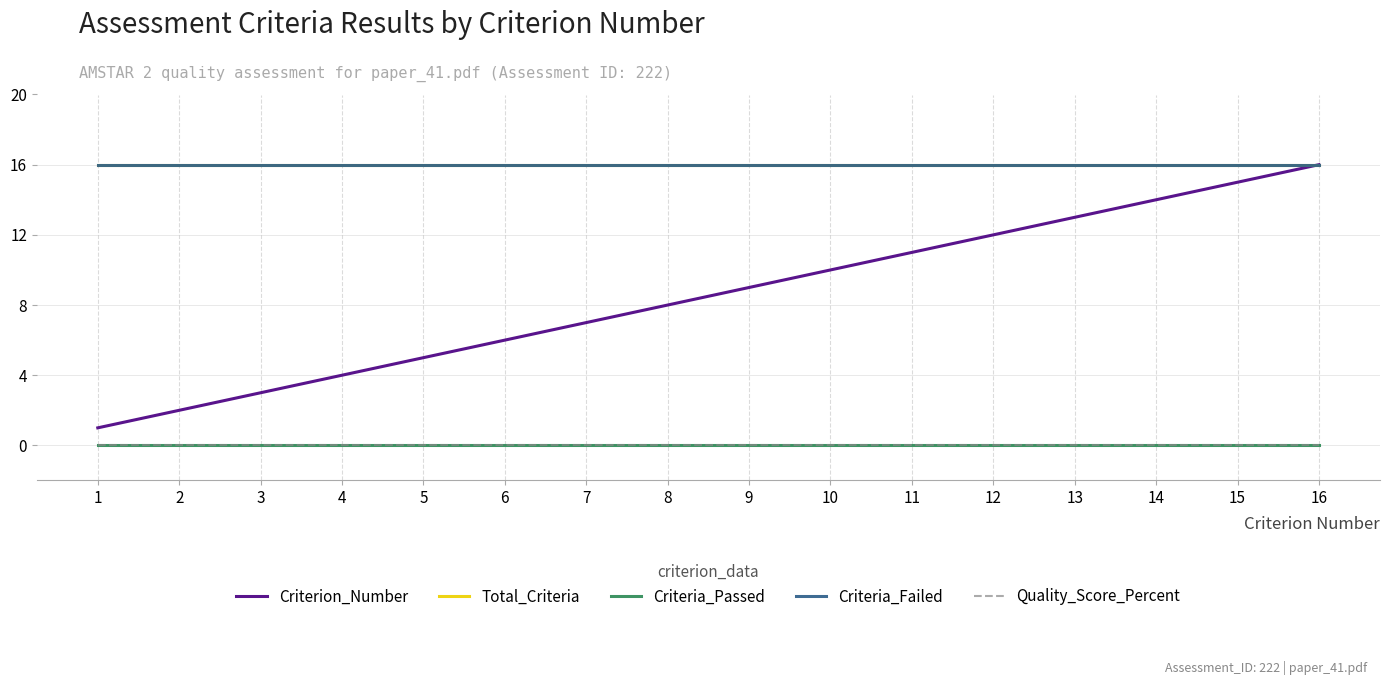

Reading left to right, what are all the values shown in this chart?

Criterion_Number: 1	2	3	4	5	6	7	8	9	10	11	12	13	14	15	16
Total_Criteria: 16	16	16	16	16	16	16	16	16	16	16	16	16	16	16	16
Criteria_Passed: 0	0	0	0	0	0	0	0	0	0	0	0	0	0	0	0
Criteria_Failed: 16	16	16	16	16	16	16	16	16	16	16	16	16	16	16	16
Quality_Score_Percent: 0	0	0	0	0	0	0	0	0	0	0	0	0	0	0	0